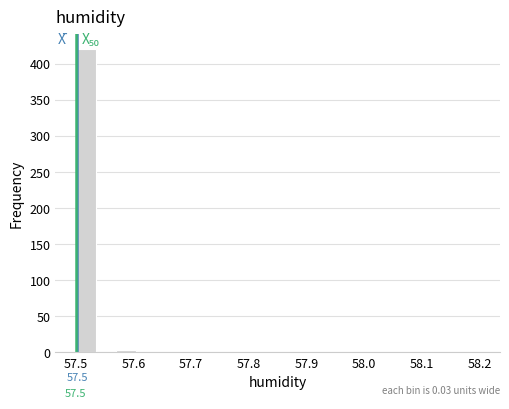

Around what value on the x-axis is the tallest bar? Give the approximate position of its centre, as read against the axis.

57.52